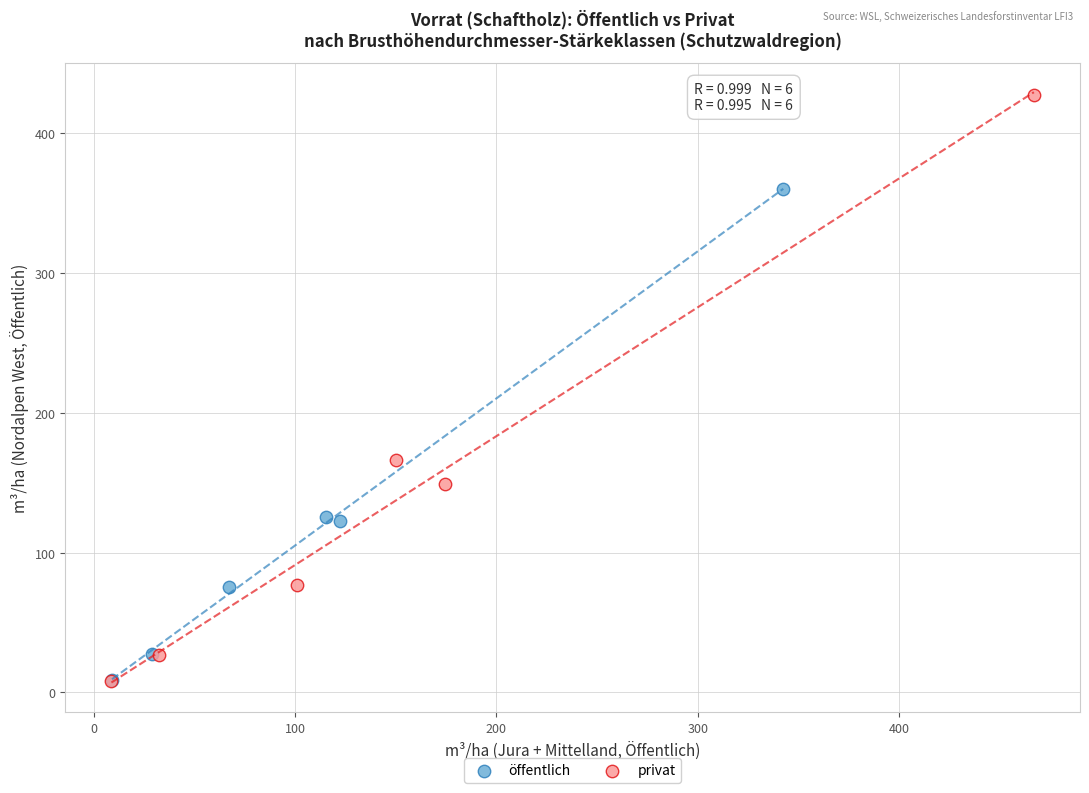

What are all the series names shown in the legend?

öffentlich, privat